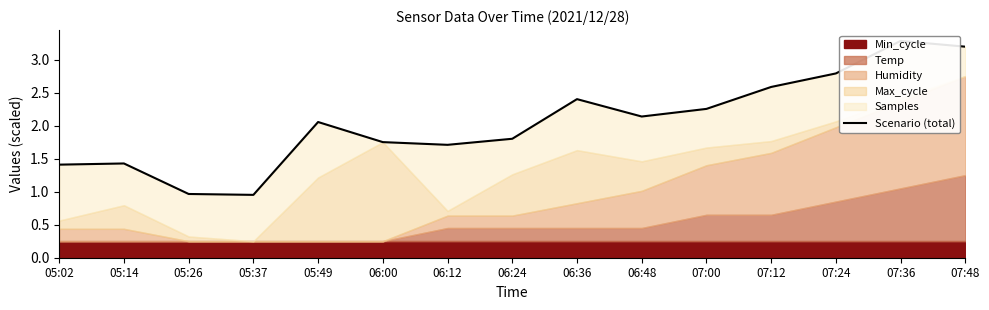

Where does the data first go above 2?

05:49